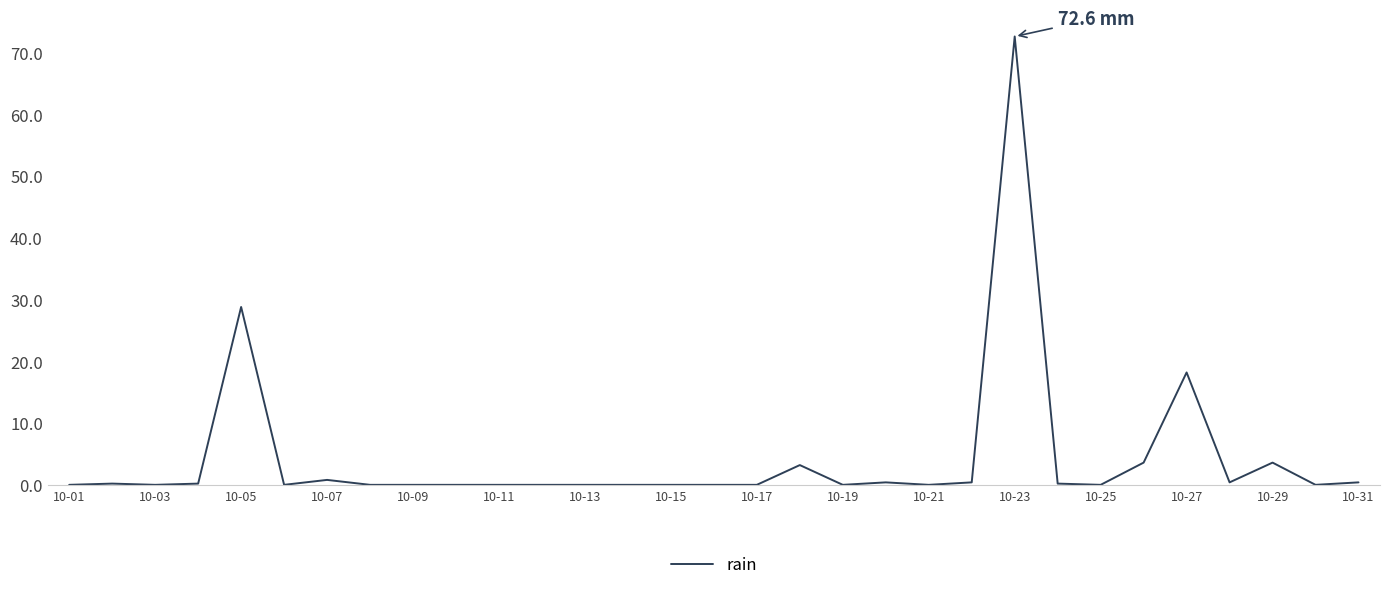

What is the sum of all values?

133.0